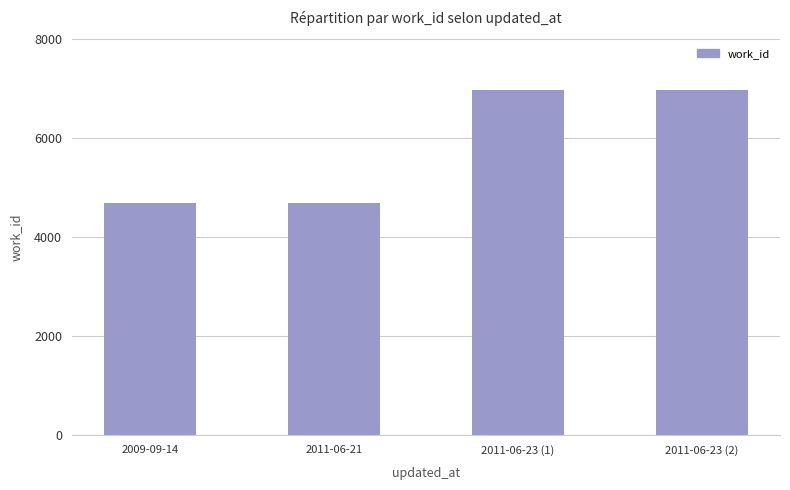

What is the sum of all values?

23325